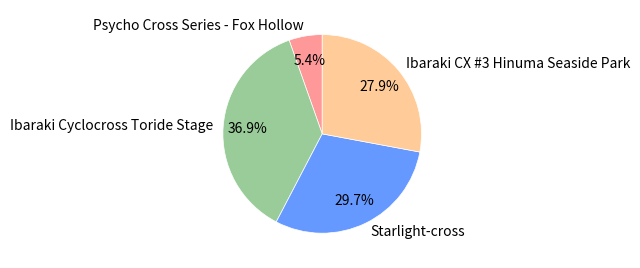

To the nearest percent, what is the difference between the largest and smallest slice percentages?

32%